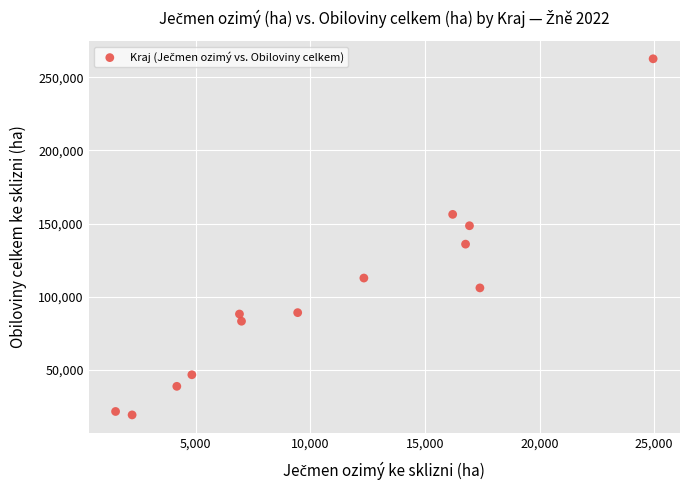

What is the range of Y values (max minus min)?

243137